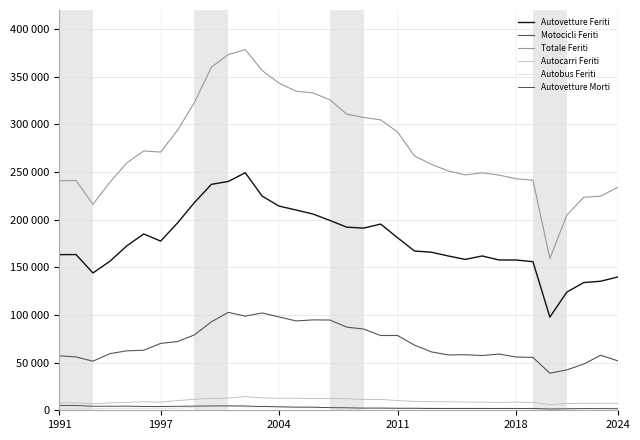

Does the chart have visible grid lines?

Yes